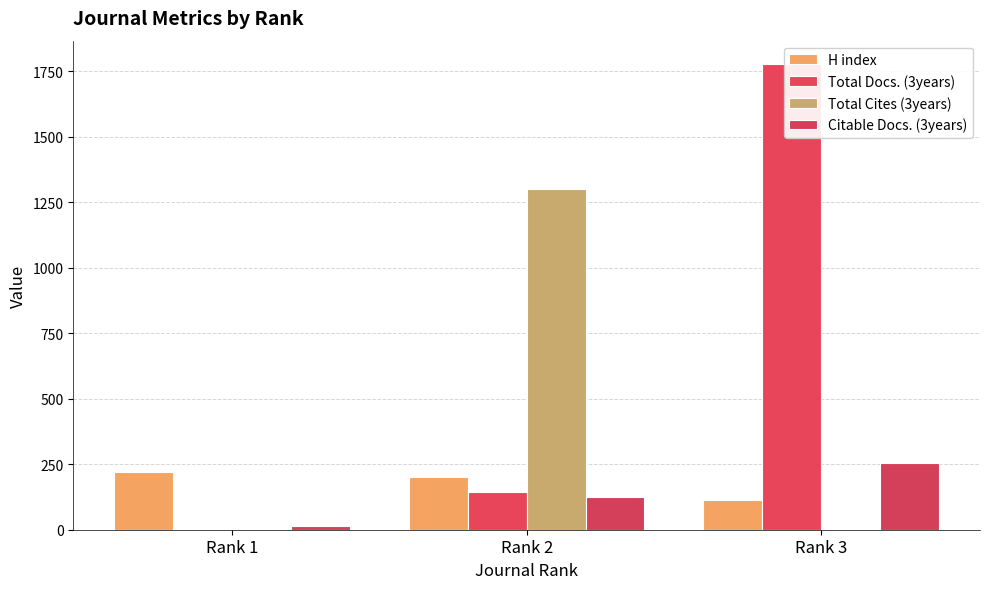

Reading left to right, transcribe all the data shown in this chart.

H index: Rank 1=219	Rank 2=203	Rank 3=114
Total Docs. (3years): Rank 1=0	Rank 2=144	Rank 3=1778
Total Cites (3years): Rank 1=0	Rank 2=1300	Rank 3=0
Citable Docs. (3years): Rank 1=15	Rank 2=124	Rank 3=253